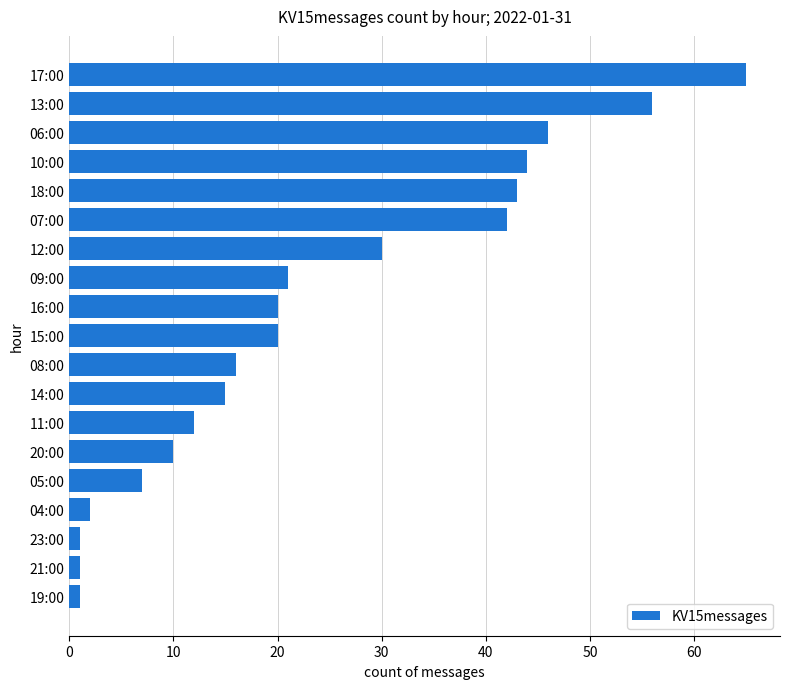

True or false: the data shows 69 at 07:00.

False